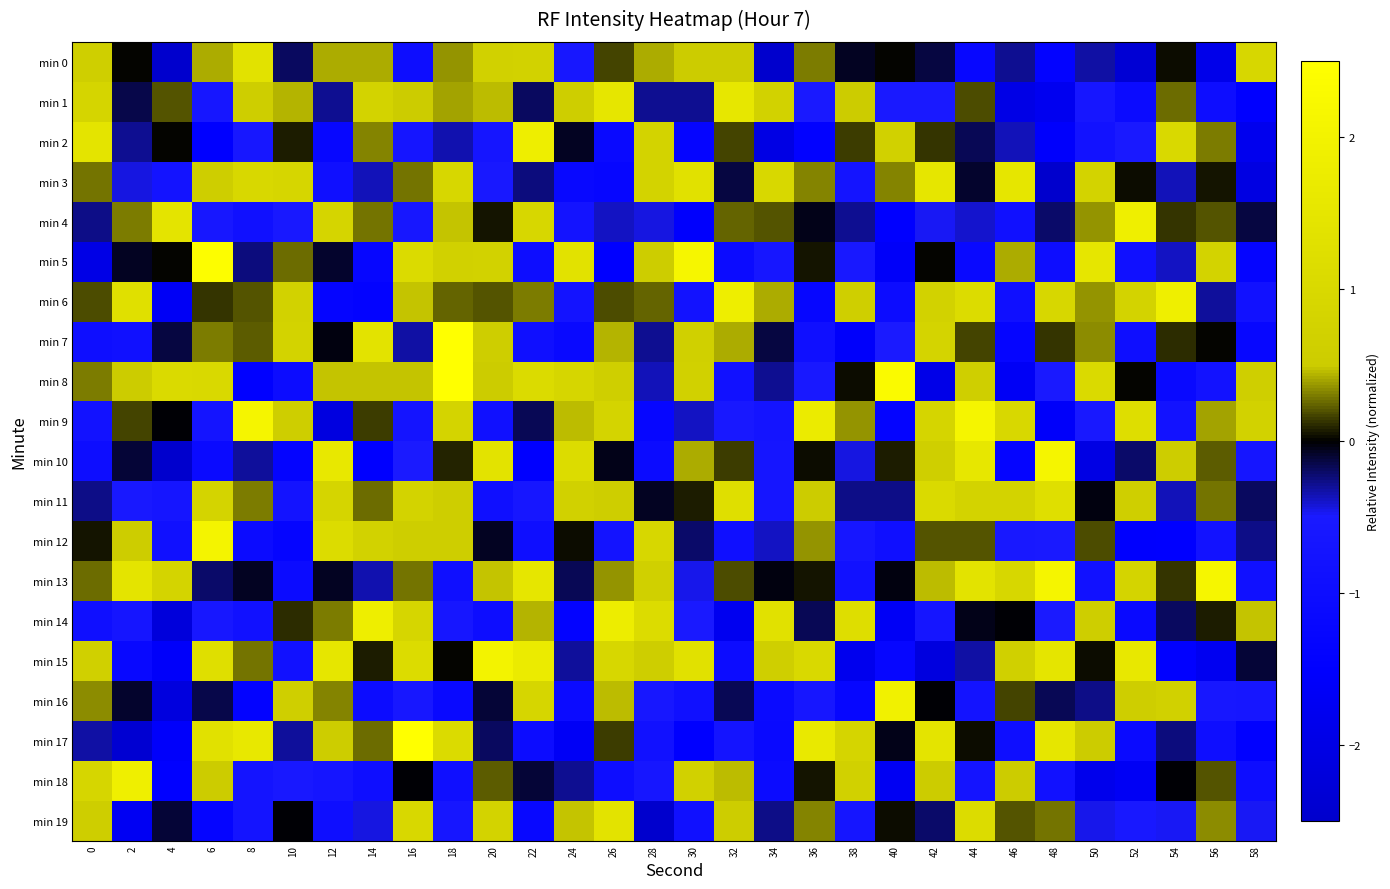

What is the maximum value shown in the chart?

3.8